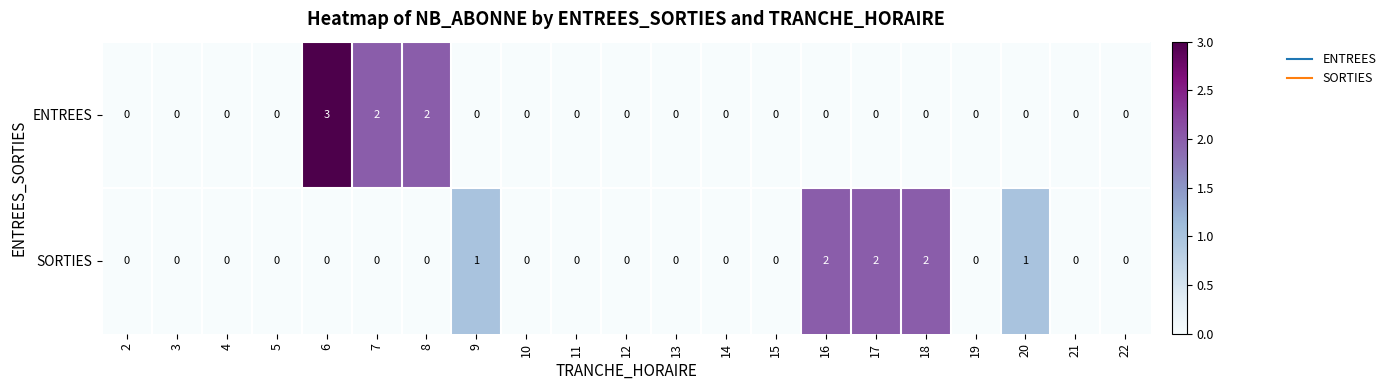

Rank the series by their maximum value, from highest to lowest.

ENTREES, SORTIES